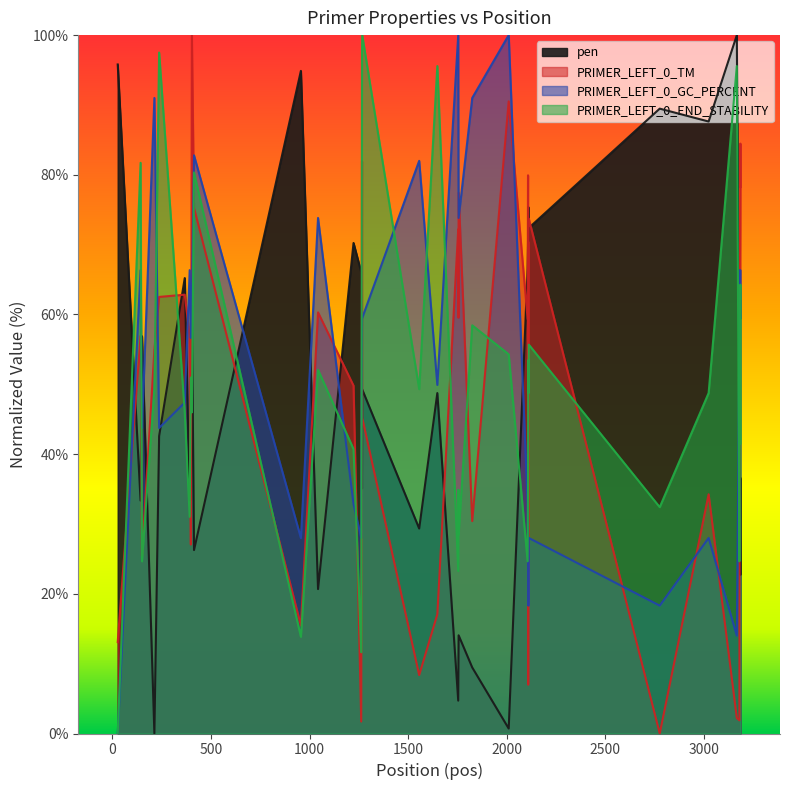

True or false: PRIMER_LEFT_0_END_STABILITY and pen intersect in this chart.

True